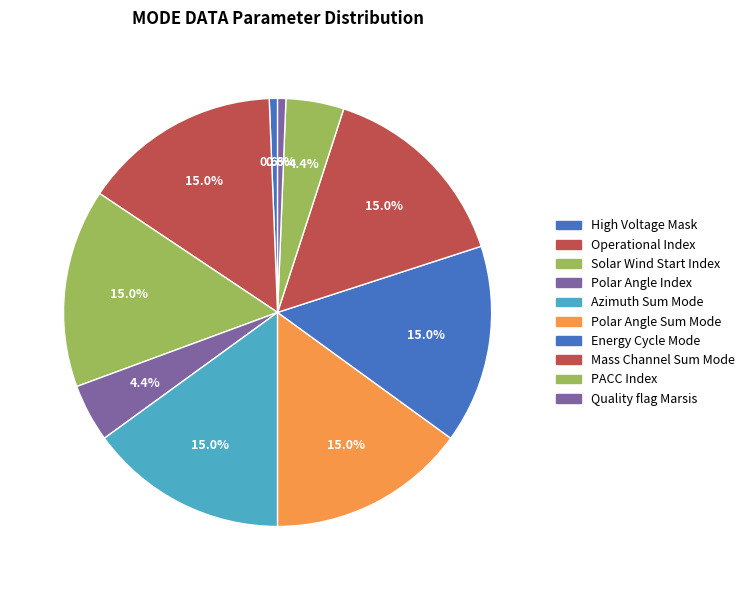

To the nearest percent, what is the difference between the largest and smallest slice percentages?

14%